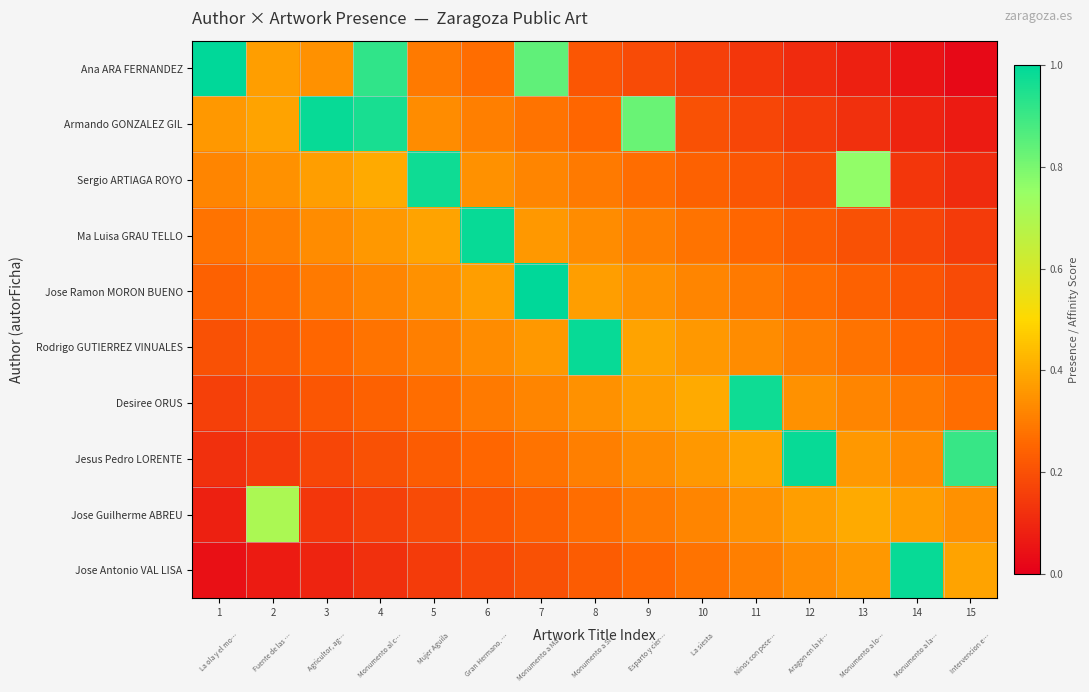

What is the spread (max minus min) of values at 4?

0.8